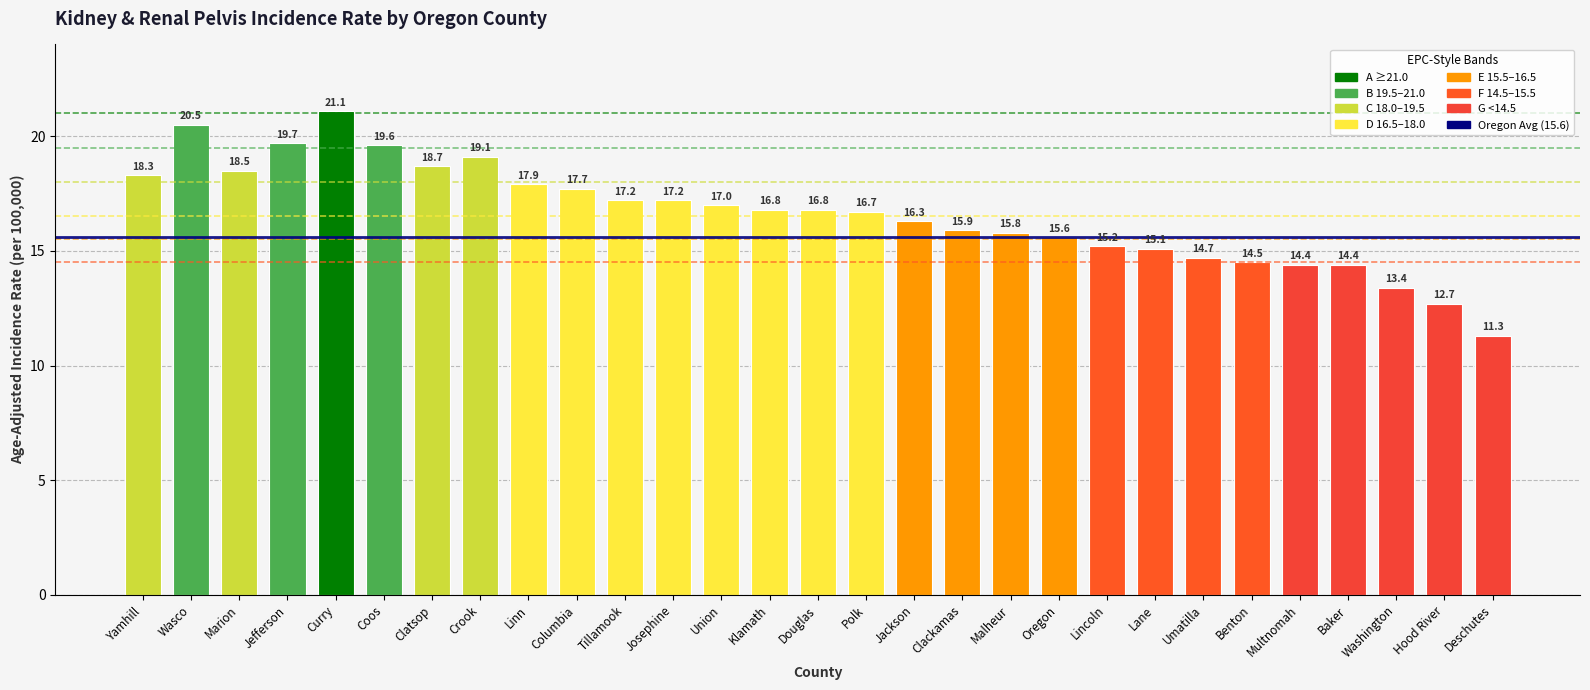

Reading right to left, transcribe all the data shown in this chart.

Deschutes=11.3	Hood River=12.7	Washington=13.4	Baker=14.4	Multnomah=14.4	Benton=14.5	Umatilla=14.7	Lane=15.1	Lincoln=15.2	Oregon=15.6	Malheur=15.8	Clackamas=15.9	Jackson=16.3	Polk=16.7	Douglas=16.8	Klamath=16.8	Union=17.0	Josephine=17.2	Tillamook=17.2	Columbia=17.7	Linn=17.9	Crook=19.1	Clatsop=18.7	Coos=19.6	Curry=21.1	Jefferson=19.7	Marion=18.5	Wasco=20.5	Yamhill=18.3